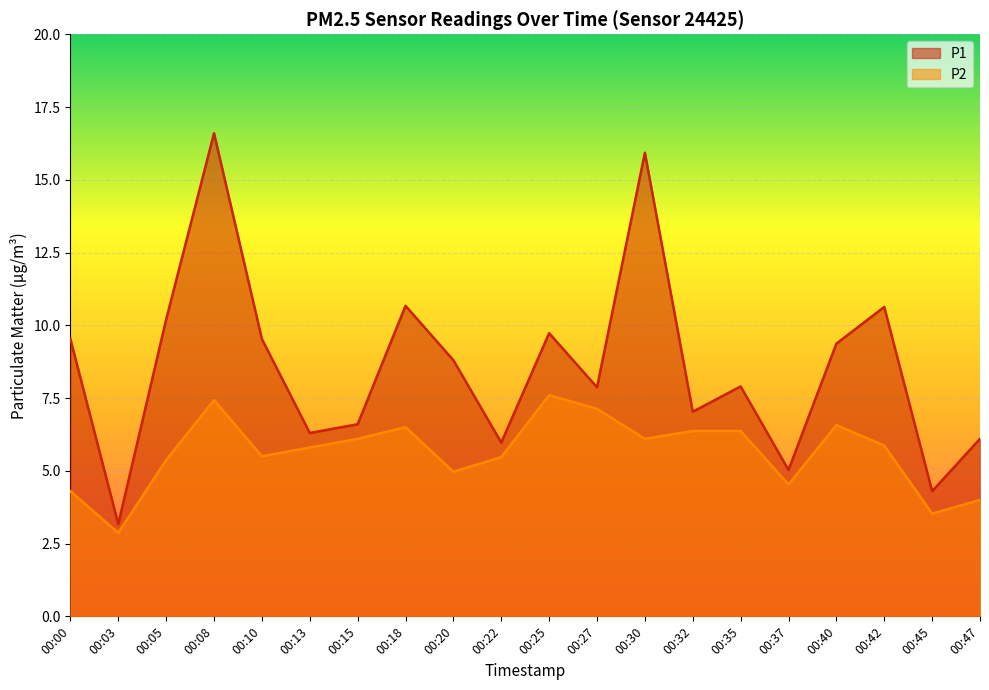

Reading left to right, what are all the values shown in this chart?

P1: 00:00=9.5	00:03=3.2	00:05=10.2	00:08=16.6	00:10=9.5	00:13=6.3	00:15=6.6	00:18=10.7	00:20=8.8	00:22=6.0	00:25=9.7	00:27=7.9	00:30=15.9	00:32=7.0	00:35=7.9	00:37=5.0	00:40=9.4	00:42=10.6	00:45=4.3	00:47=6.1
P2: 00:00=4.3	00:03=2.9	00:05=5.4	00:08=7.4	00:10=5.5	00:13=5.8	00:15=6.1	00:18=6.5	00:20=5.0	00:22=5.5	00:25=7.6	00:27=7.1	00:30=6.1	00:32=6.4	00:35=6.4	00:37=4.5	00:40=6.6	00:42=5.9	00:45=3.5	00:47=4.0